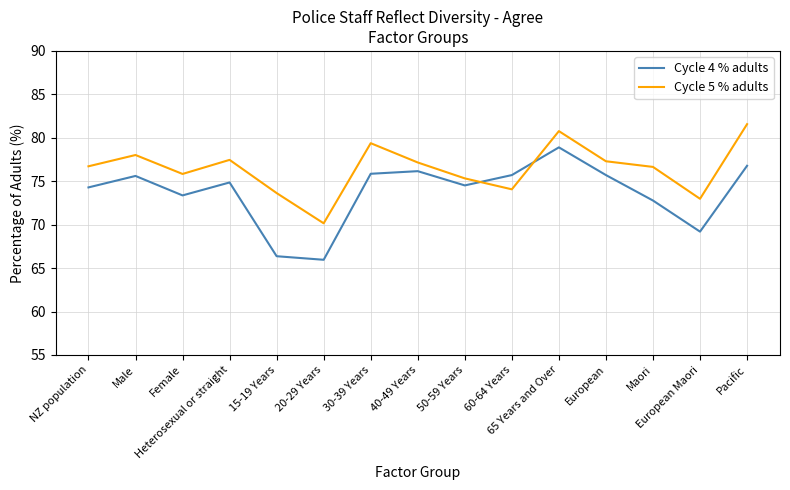

Does the chart display data point markers on the line(s)?

No